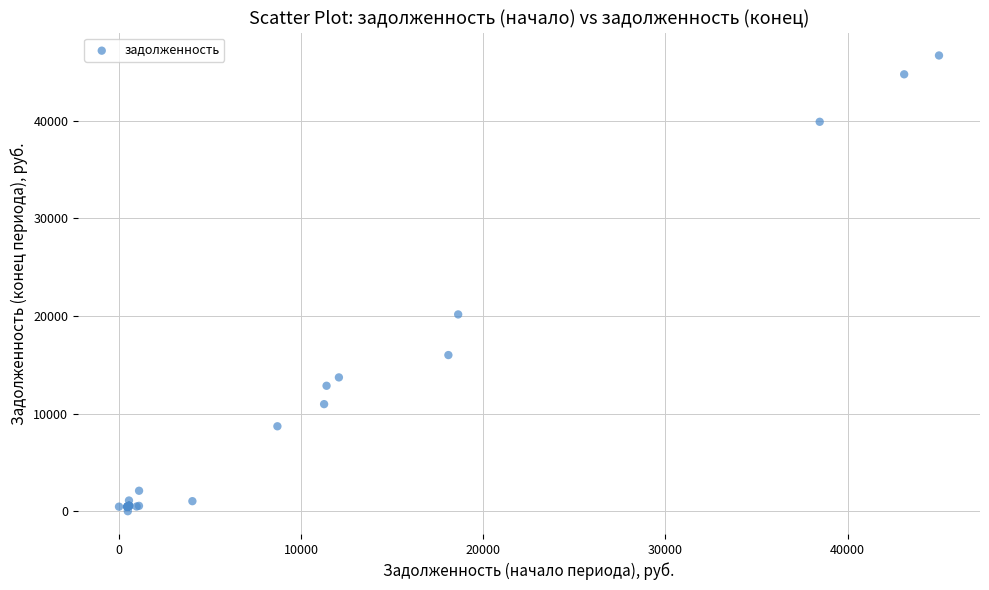

What Y value in the scatter plot is closest to 23329?

20147.3